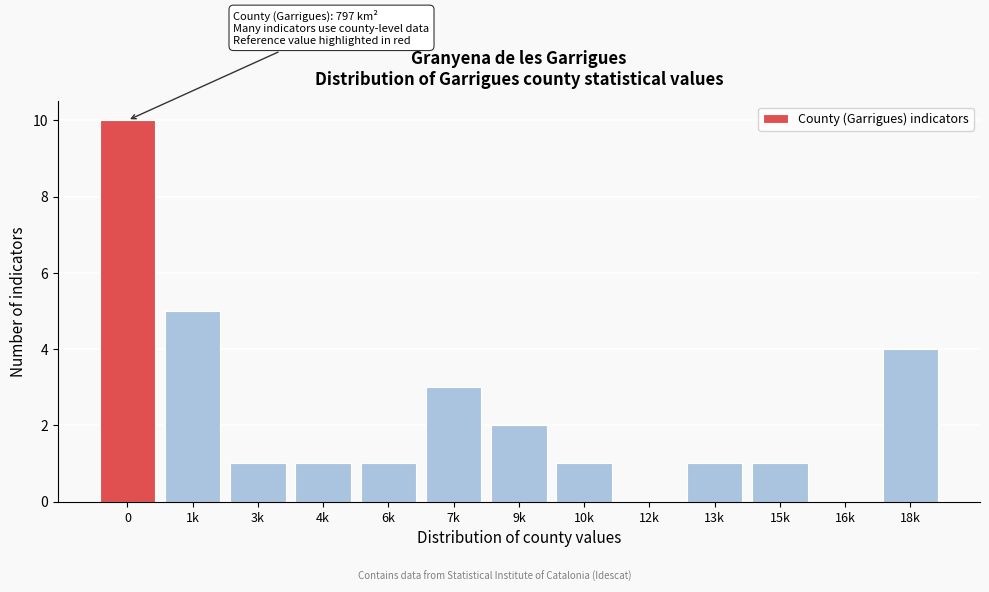

Reading left to right, list all the values displayed in this chart.

0=10	1k=5	3k=1	4k=1	6k=1	7k=3	9k=2	10k=1	12k=0	13k=1	15k=1	16k=0	18k=4